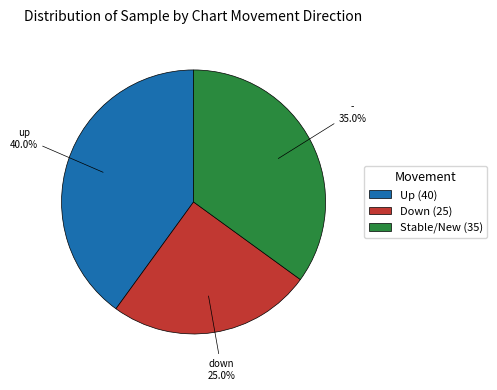

Count the number of slices in the pie.

3